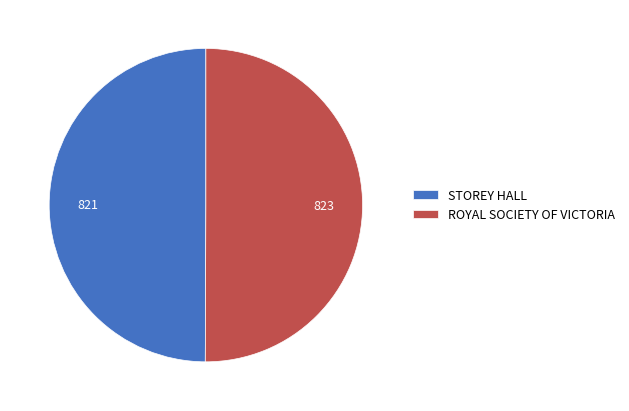

Combined, do ROYAL SOCIETY OF VICTORIA and STOREY HALL account for over 50%?

Yes